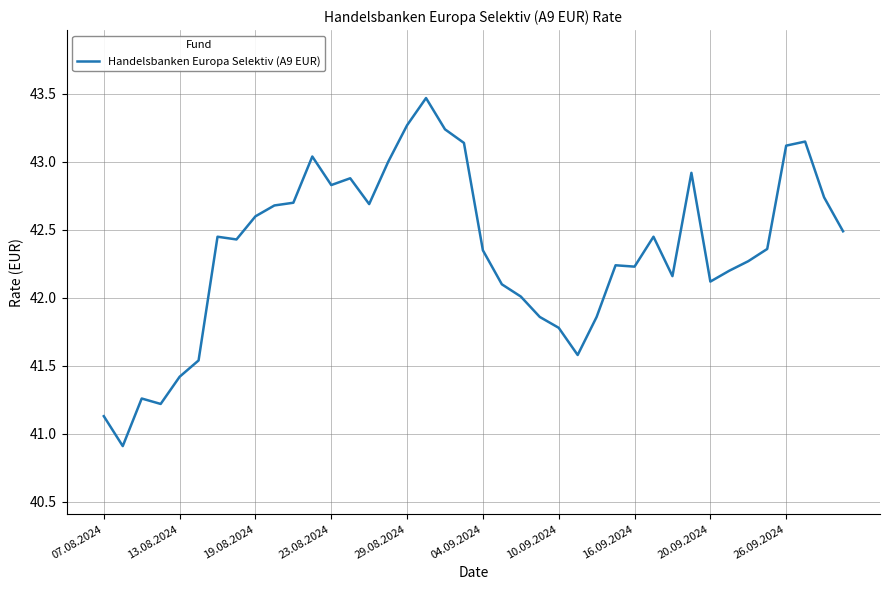

What is the greatest value displayed?

43.5